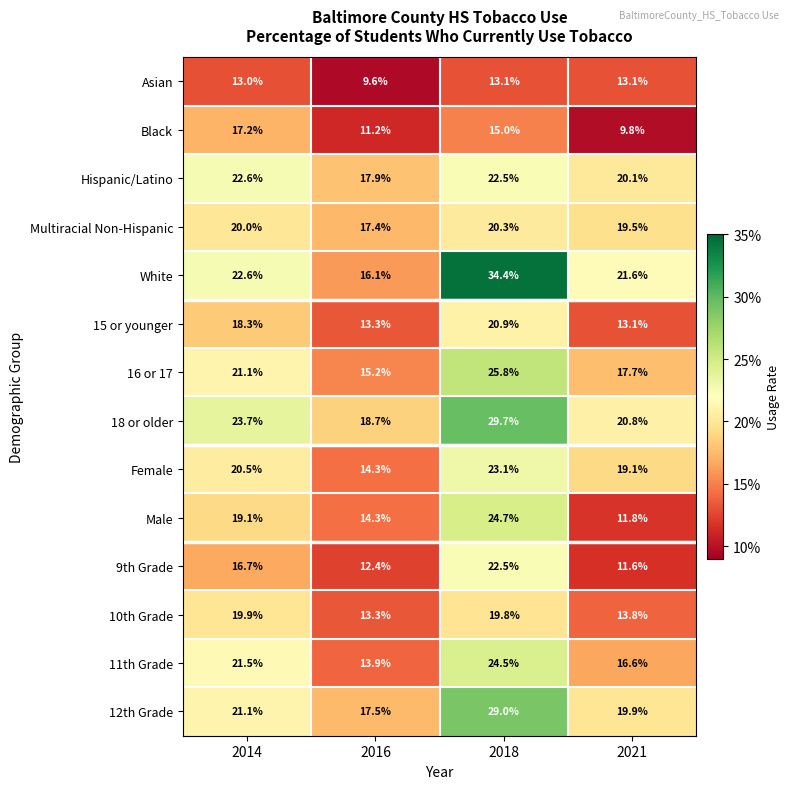

What value does the Hispanic/Latino series have at 2014?

22.6